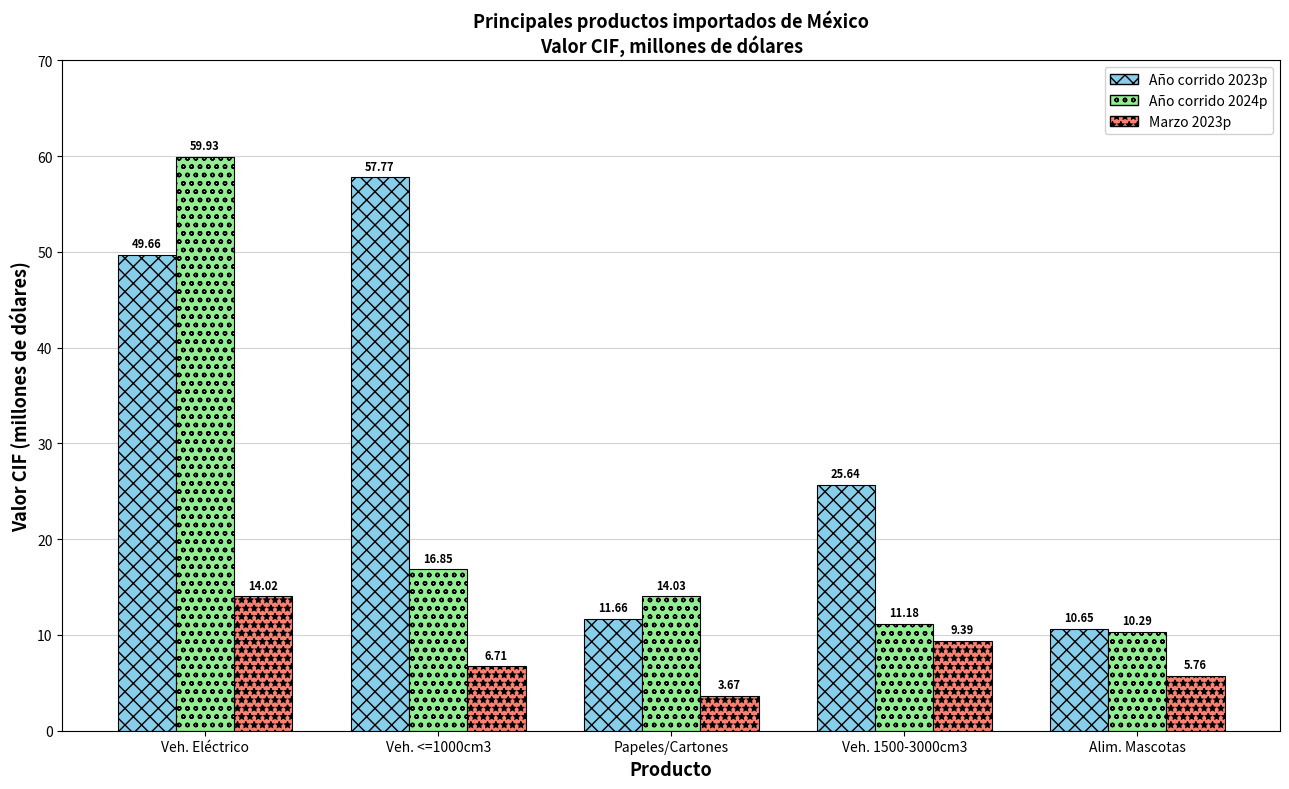

At how many categories does at least one series exceed 11?

4